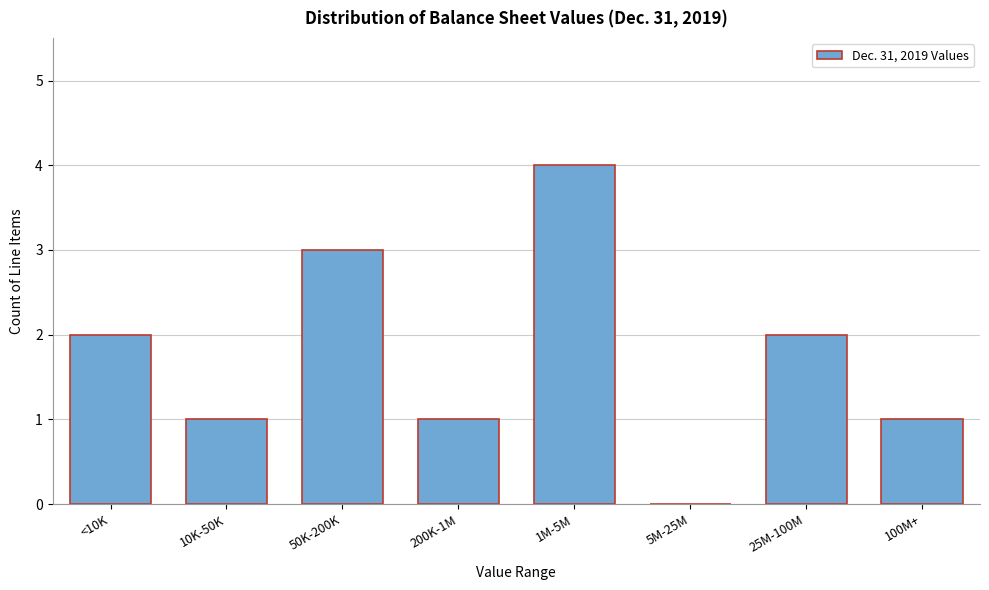

Reading left to right, what are all the values shown in this chart?

<10K=2	10K-50K=1	50K-200K=3	200K-1M=1	1M-5M=4	5M-25M=0	25M-100M=2	100M+=1